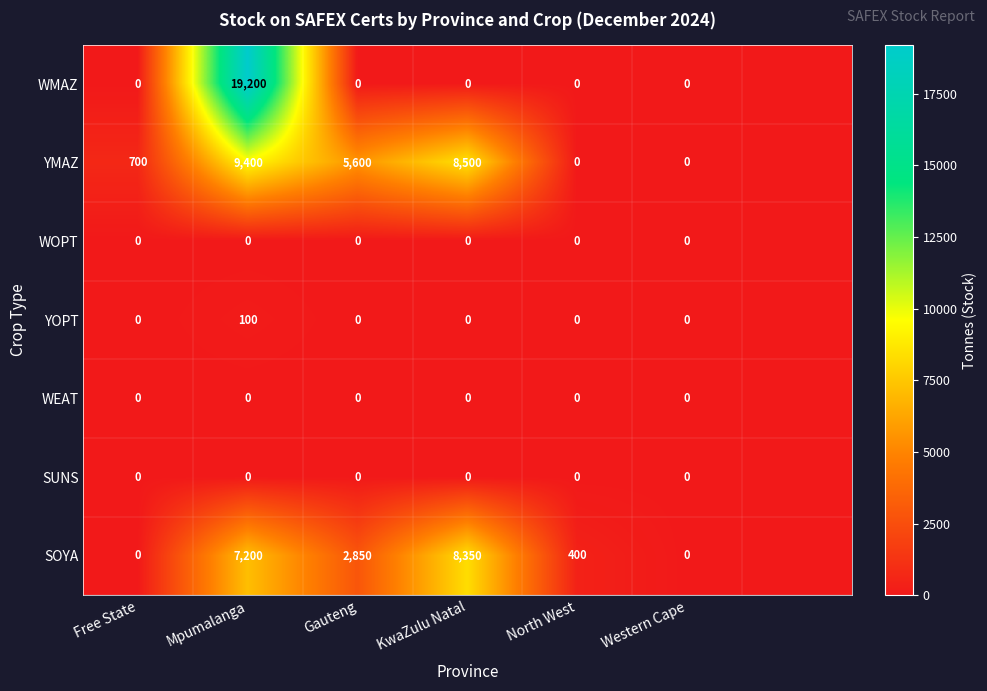

The value of WMAZ at Mpumalanga is 19200. True or false?

True